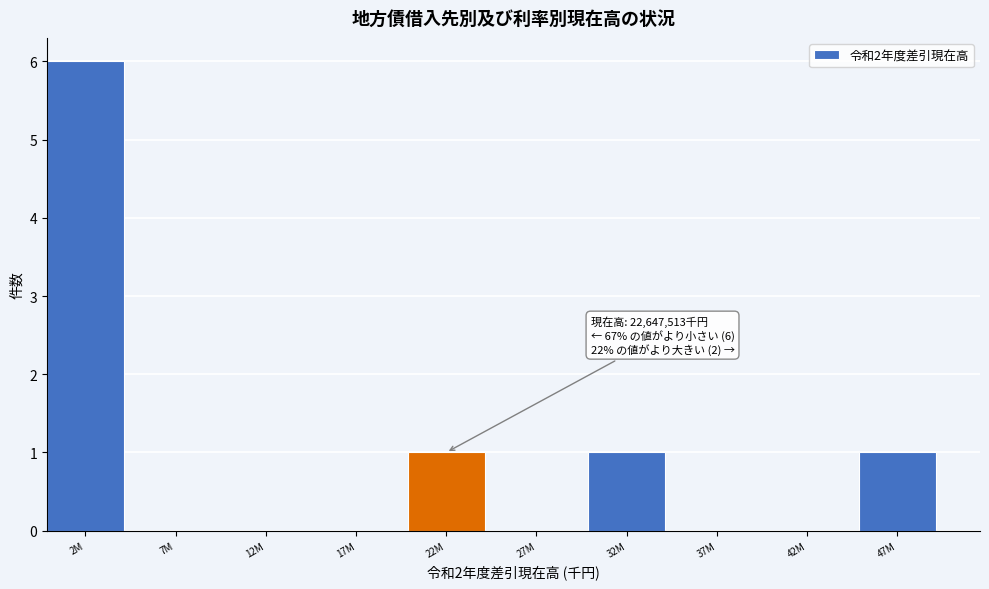

Reading left to right, transcribe all the data shown in this chart.

2M=6	7M=0	12M=0	17M=0	22M=1	27M=0	32M=1	37M=0	42M=0	47M=1